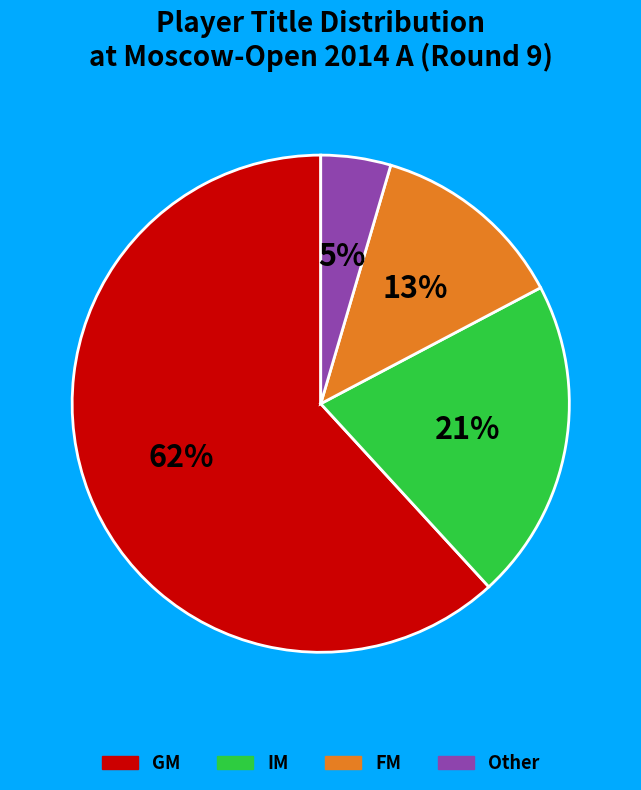

How many slices are in this pie chart?

4